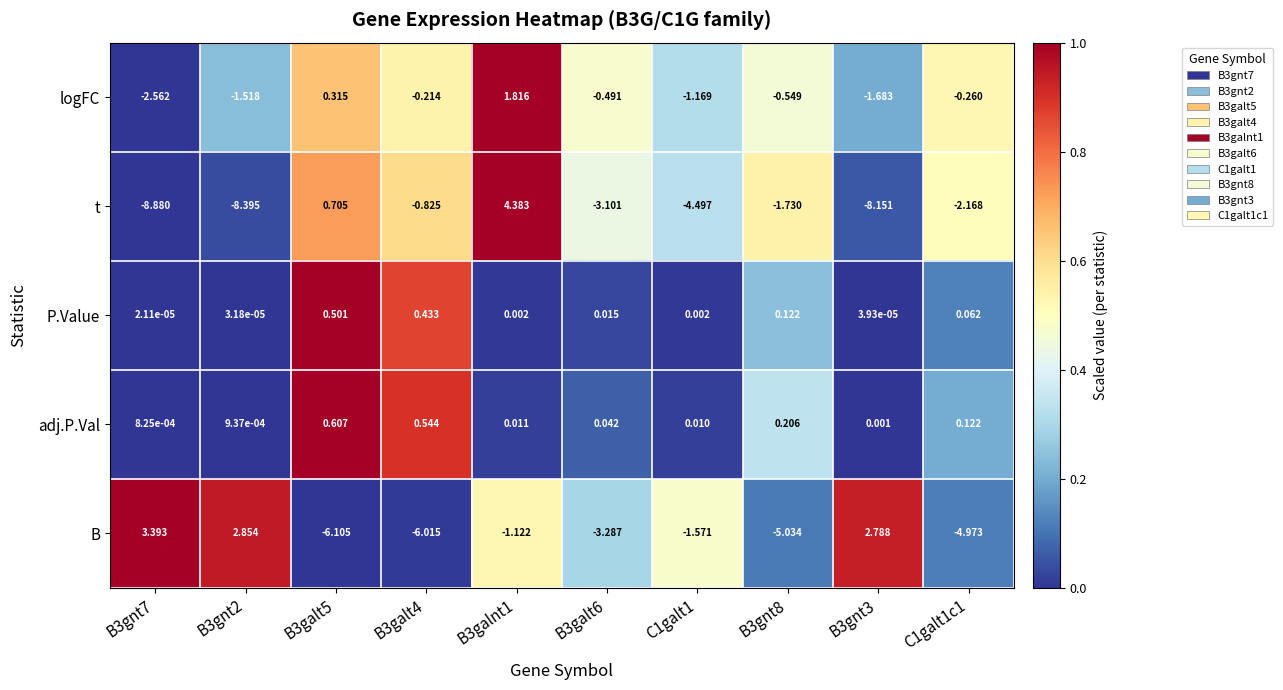

Count the number of data series in this chart.

5